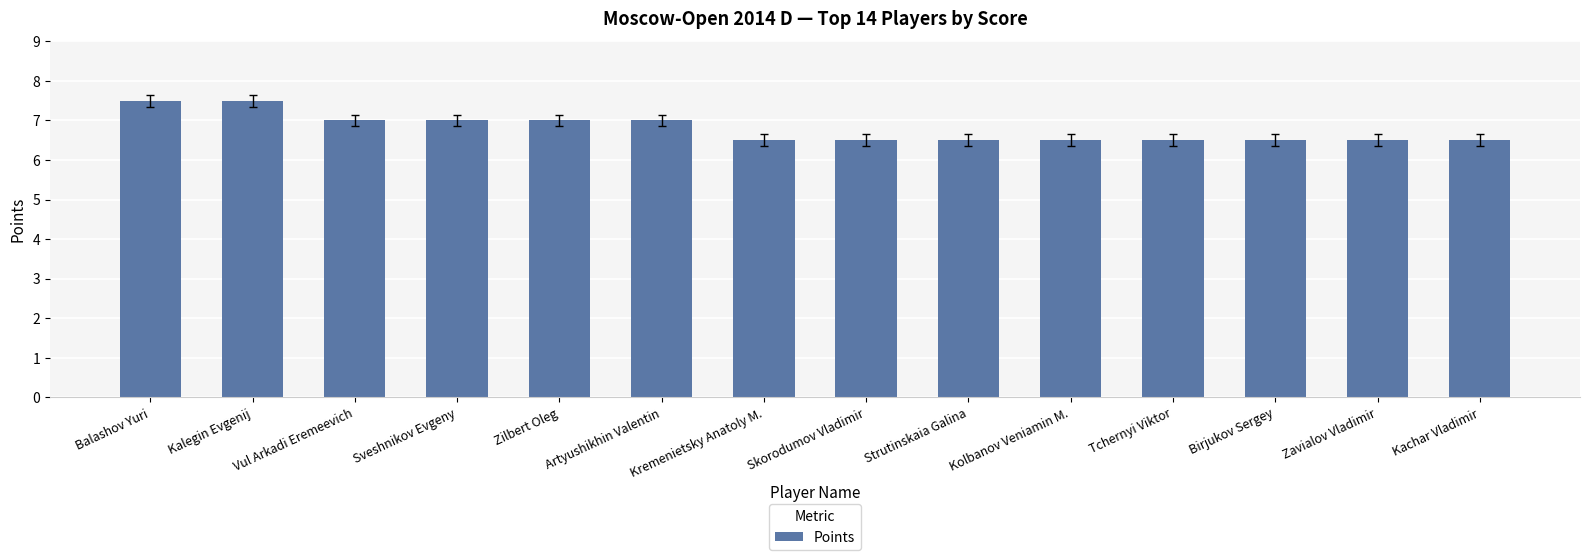

What is the difference between the values at Kalegin Evgenij and Artyushikhin Valentin?

0.5